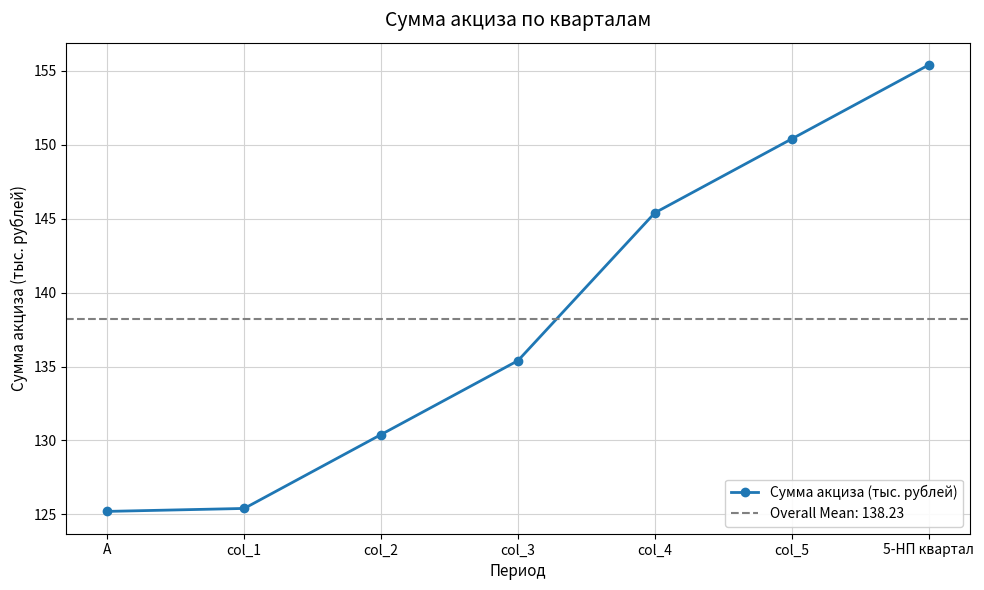

List the labels in order of value, smallest first.

А, col_1, col_2, col_3, col_4, col_5, 5-НП квартал